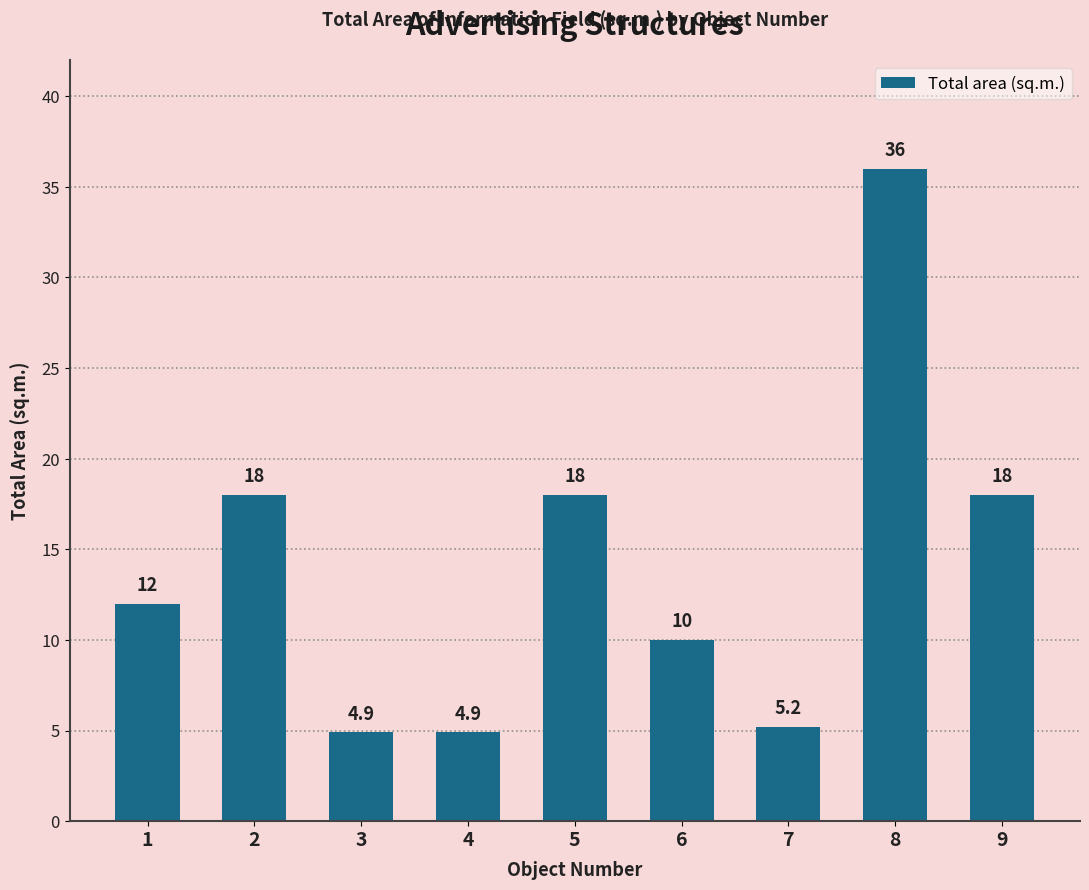

Is it true that the value at 9 is 8.8?

False